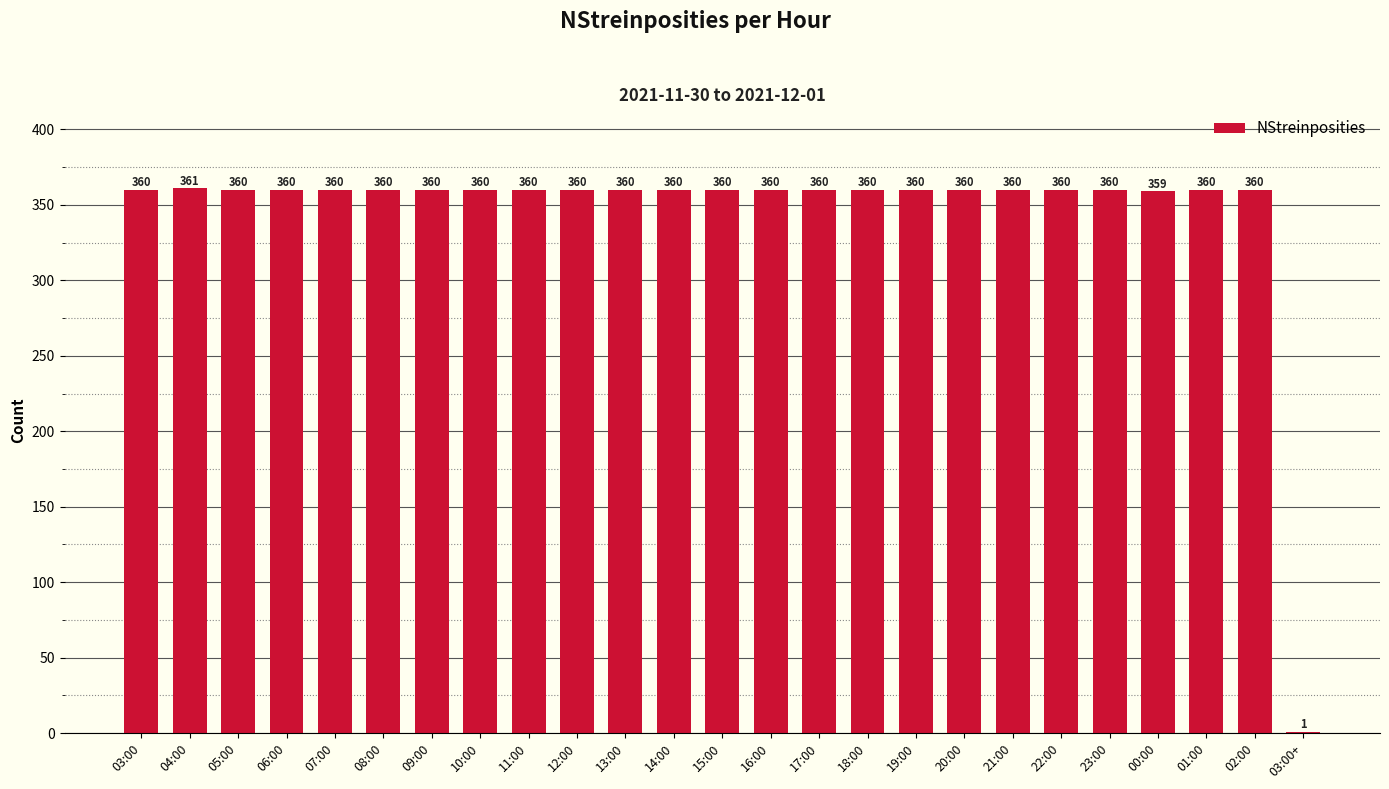

Which label corresponds to the largest value in the chart?

04:00